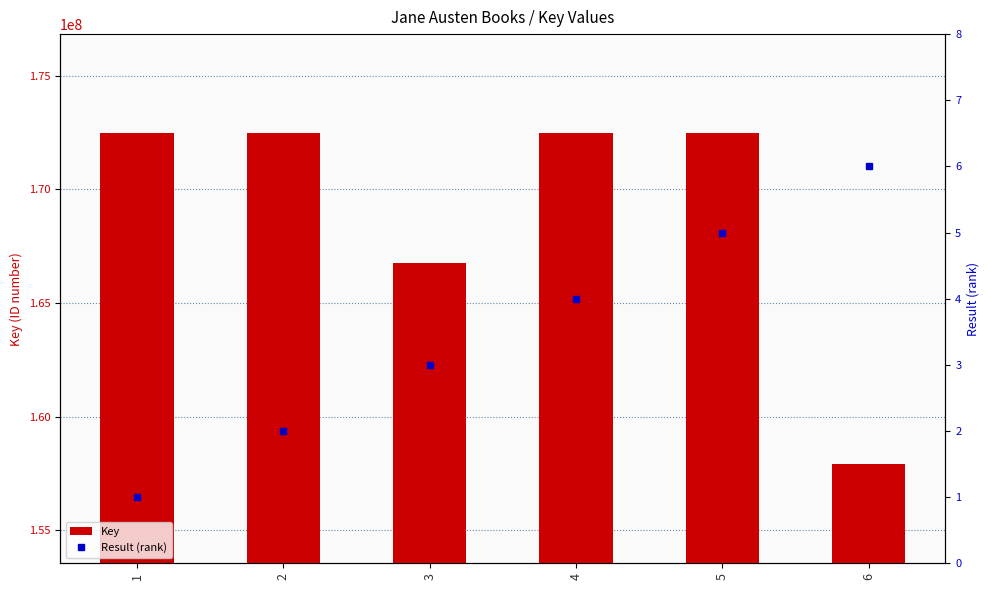

Reading right to left, list all the values displayed in this chart.

Key: 157912178	172462955	172458378	166777037	172462851	172462280
Result (rank): 6	5	4	3	2	1